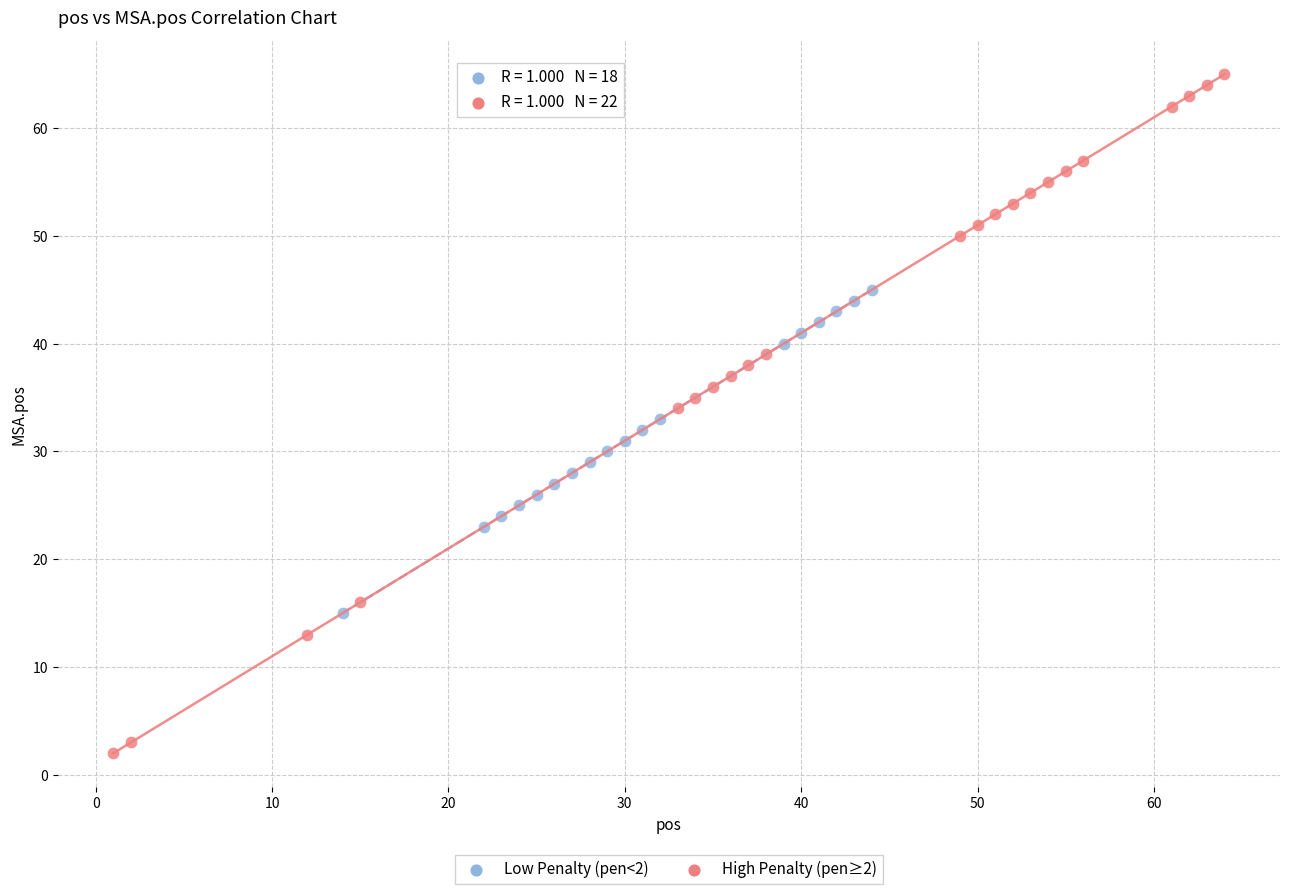

Which series contains the lowest Y value?

High Penalty (pen≥2)